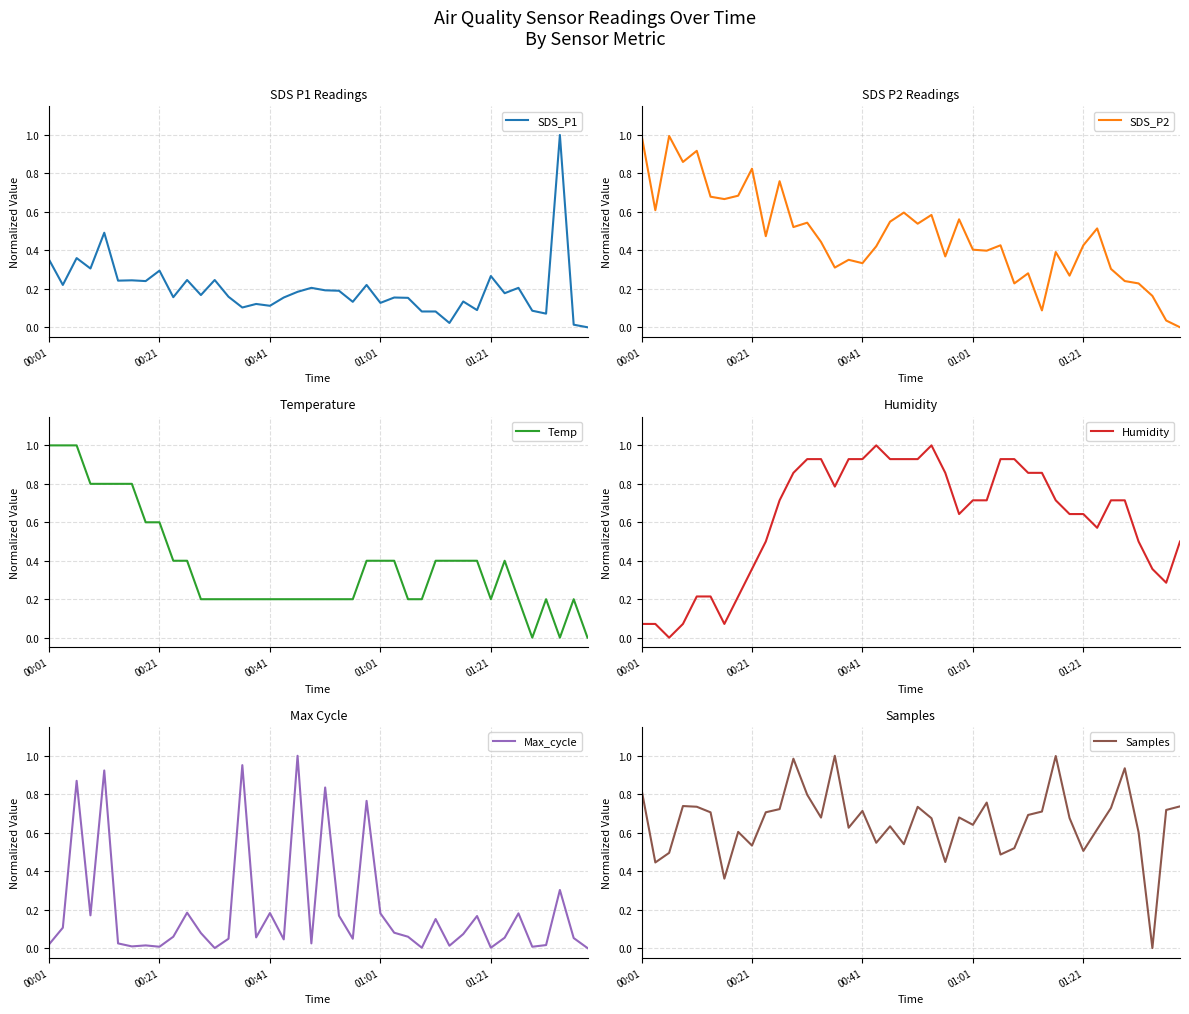

True or false: Samples and Temp cross at least once.

True